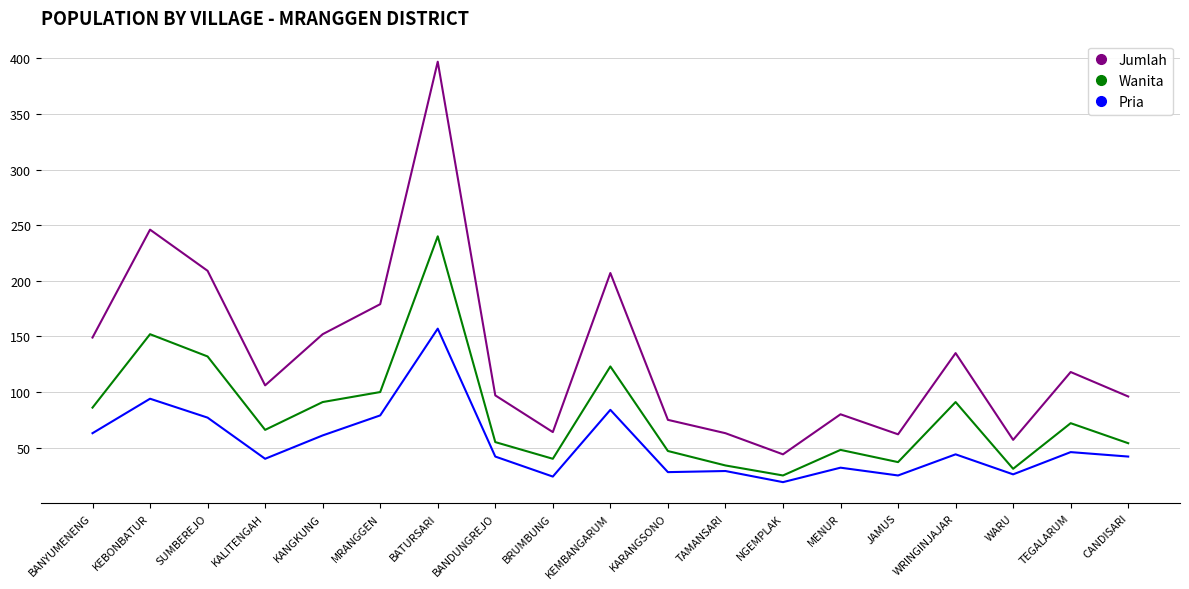

Which series has the largest total across all categories?

Jumlah